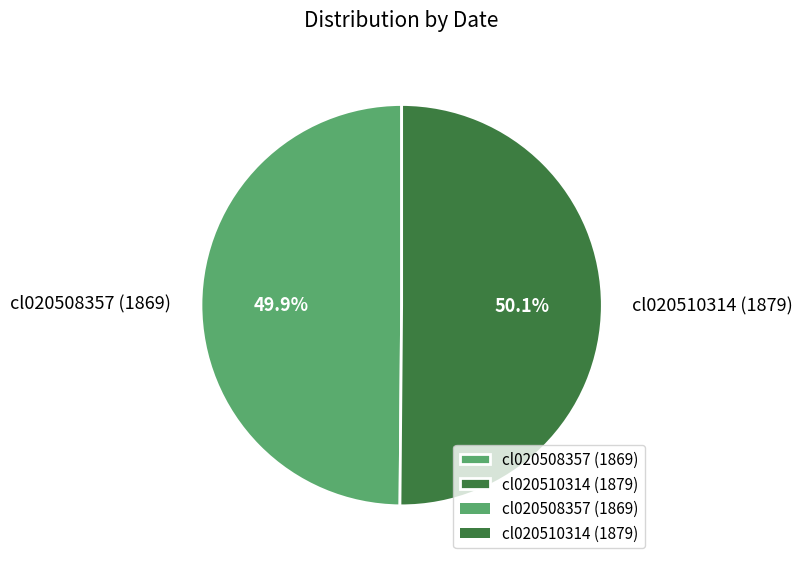

What is the ratio of the value at cl020508357 (1869) to the value at cl020510314 (1879)?

1.0